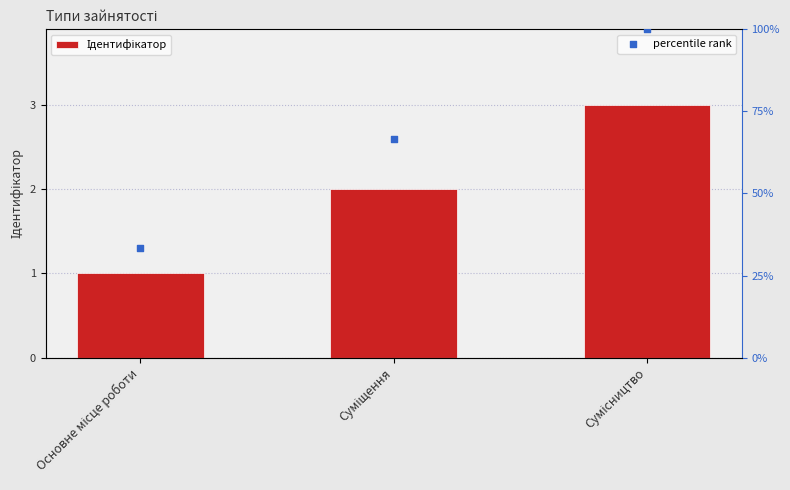

Is the value of Ідентифікатор at Суміщення greater than the value of percentile rank at Суміщення?

No